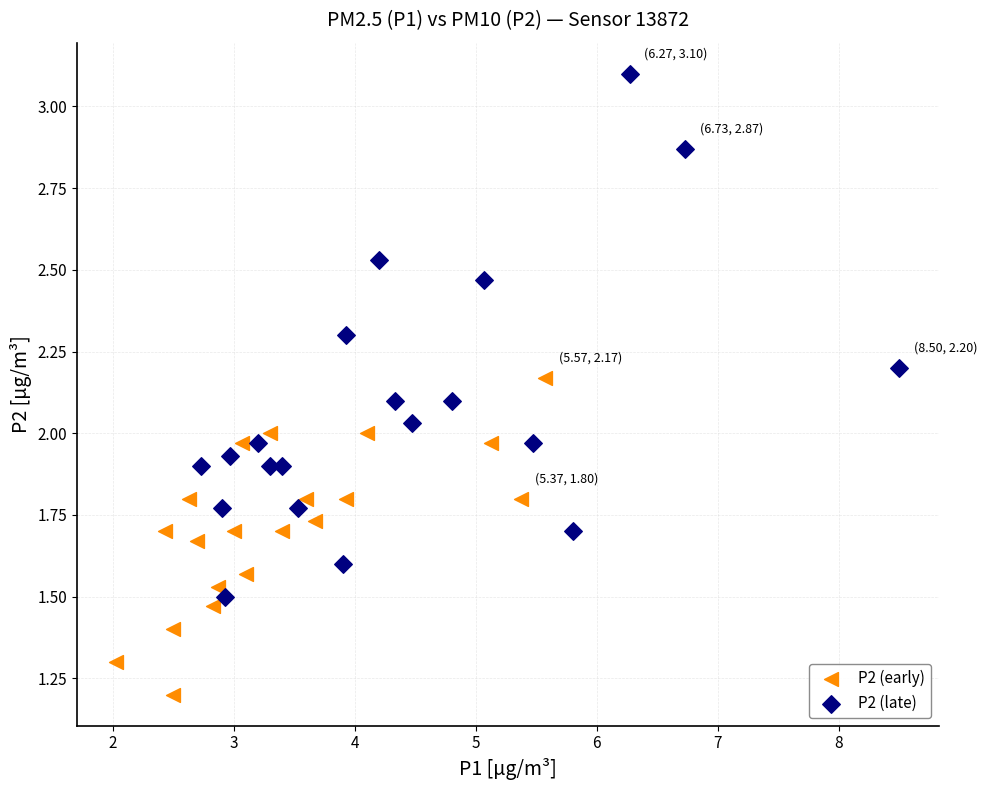

Which series reaches the maximum Y coordinate?

P2 (late)